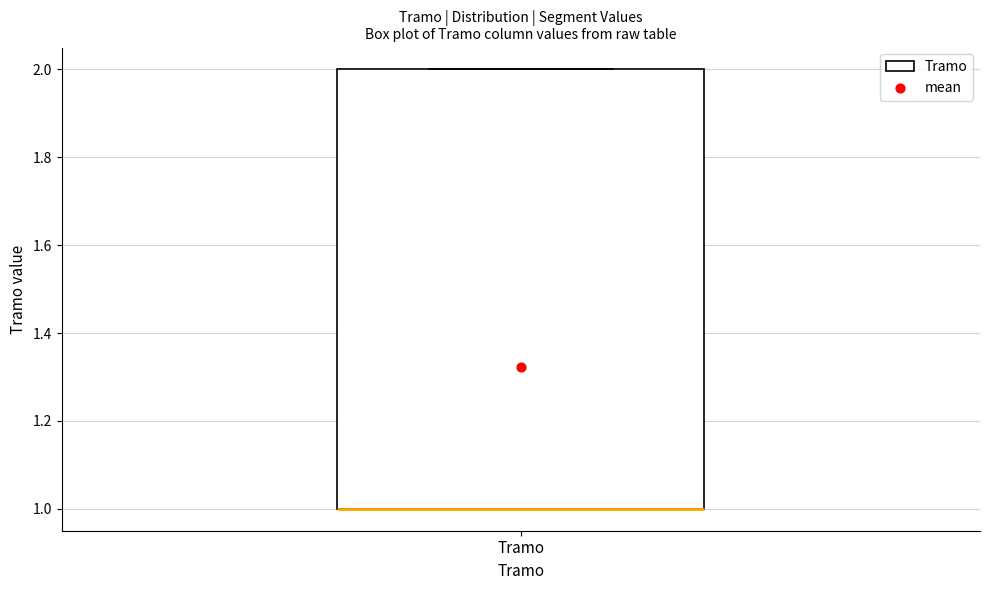

Read this box plot against the y-axis: the position of the median line, the range covered by the box, and the ends of both whiskers. The values are not printed on the chart, so give them approximately, as read against the axis.

median 1 (drawn on the box's lower edge), box 1 to 2, whiskers 1 to 2